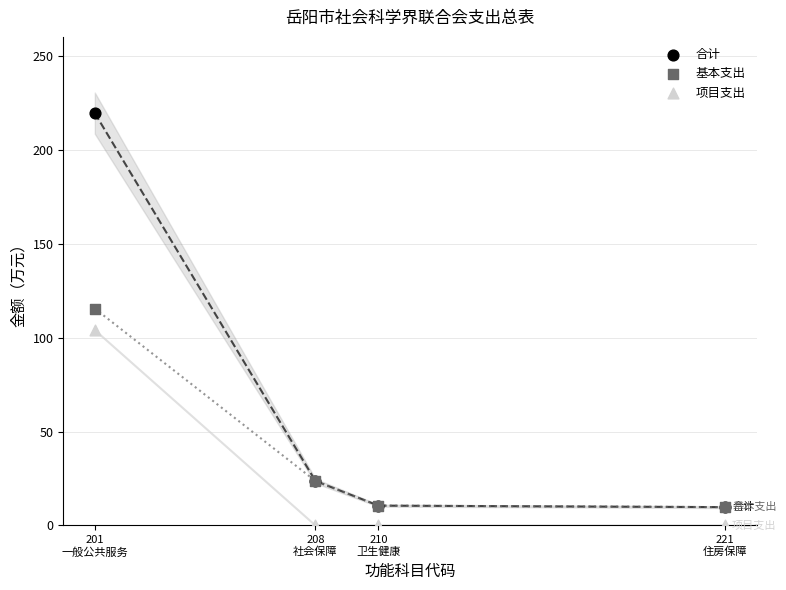

What are all the series names shown in the legend?

合计, 基本支出, 项目支出